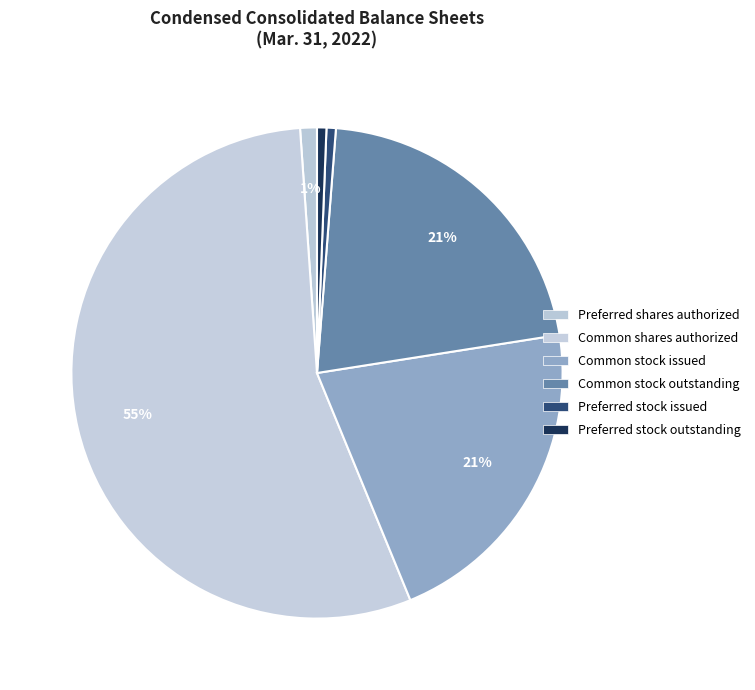

Count the number of slices in the pie.

6